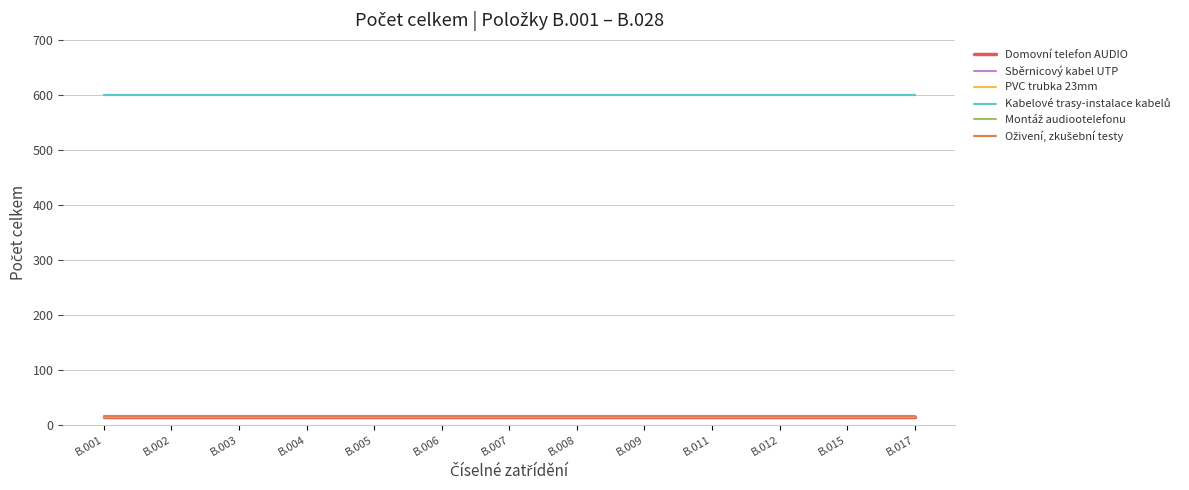

Does the chart display data point markers on the line(s)?

No